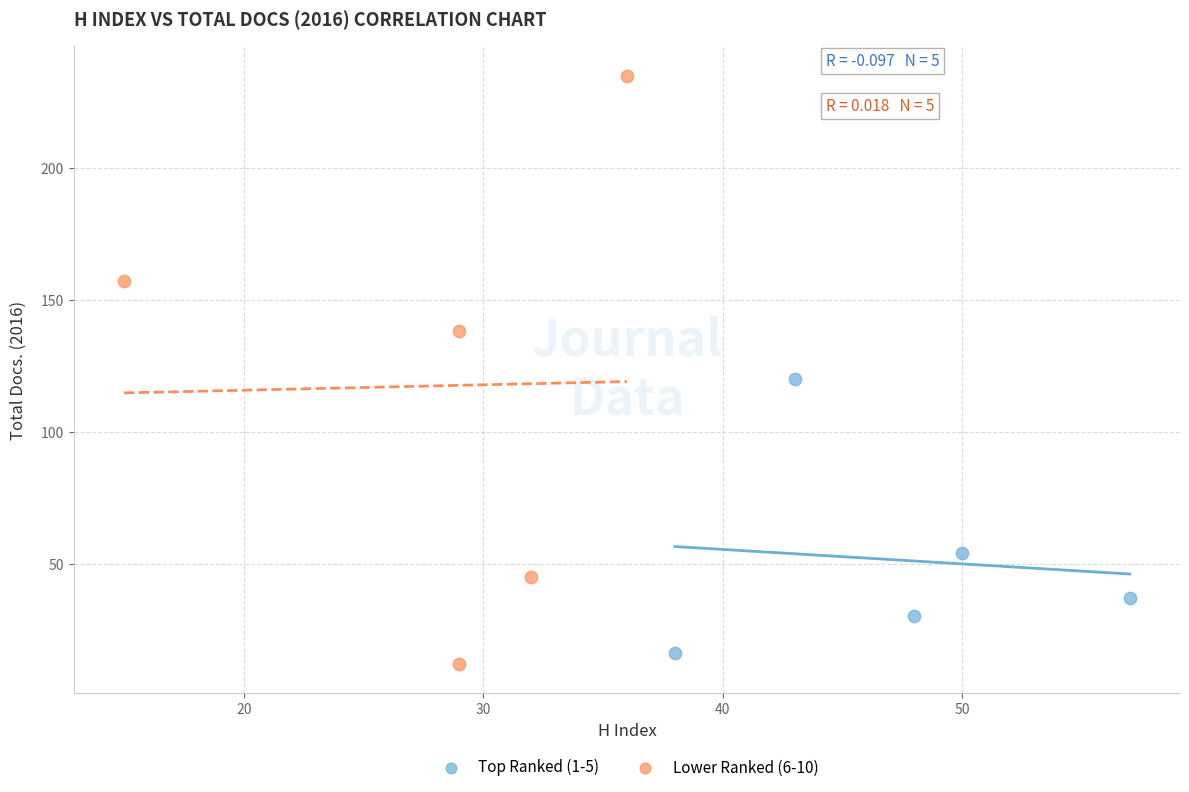

Which series contains the highest Y value?

Lower Ranked (6-10)